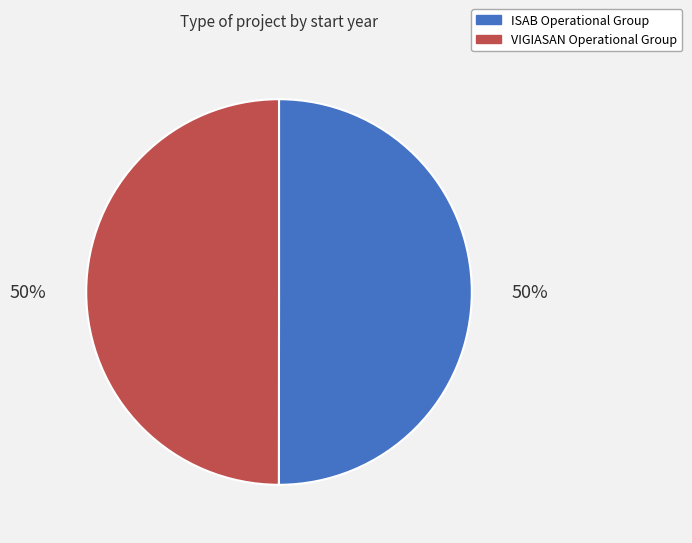

Count the number of slices in the pie.

2